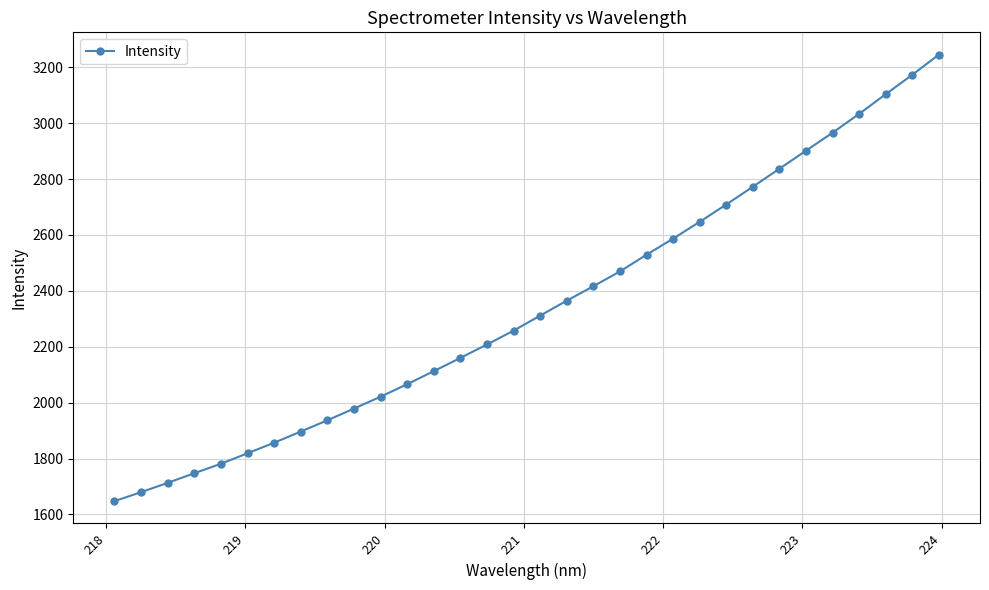

What is the minimum value shown in the chart?

1647.5